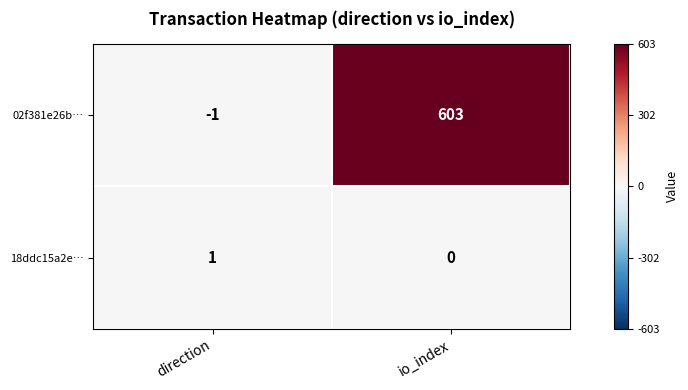

Which series changed the most between direction and io_index?

02f381e26b…